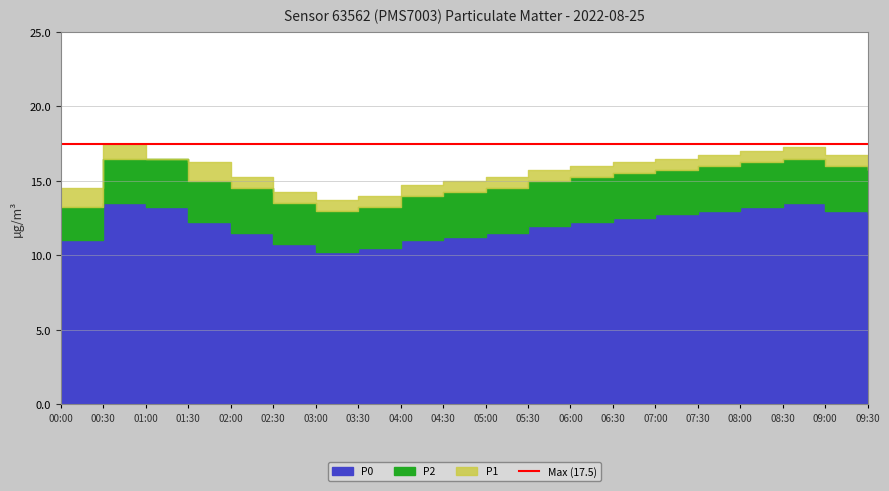

What is the value of the P1 point at the 17th from the left?

17.0